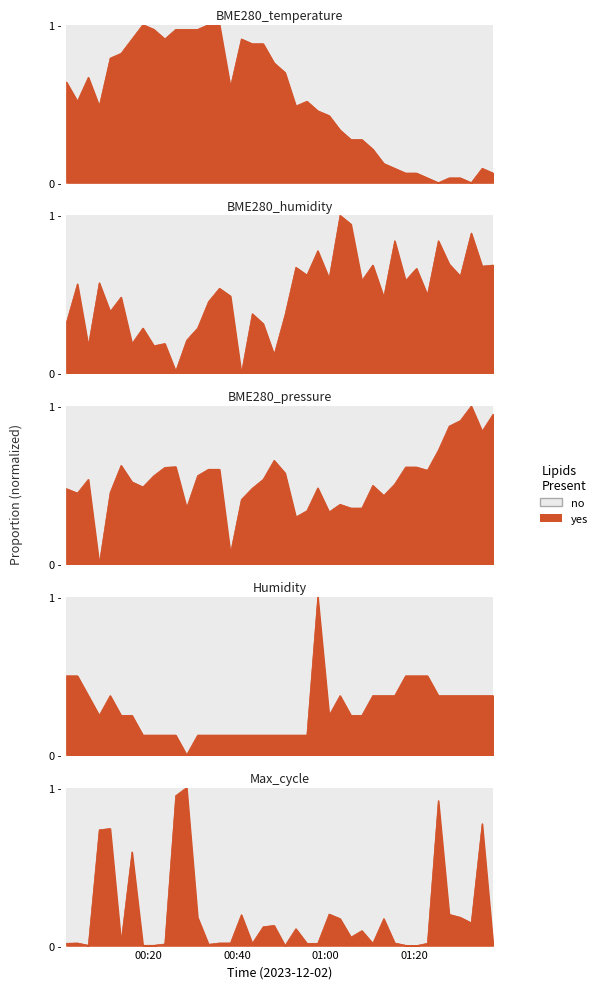

What is the average value of the Humidity series?

0.3